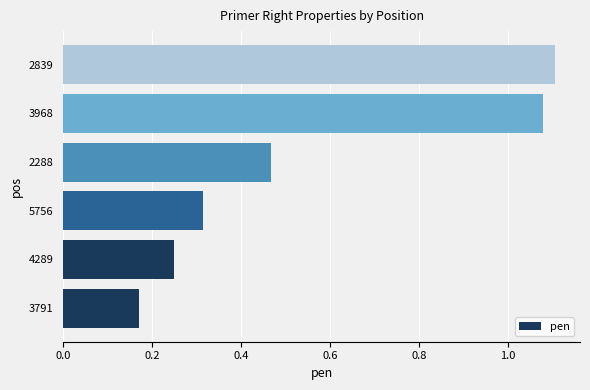

What is the sum of all values?

3.4